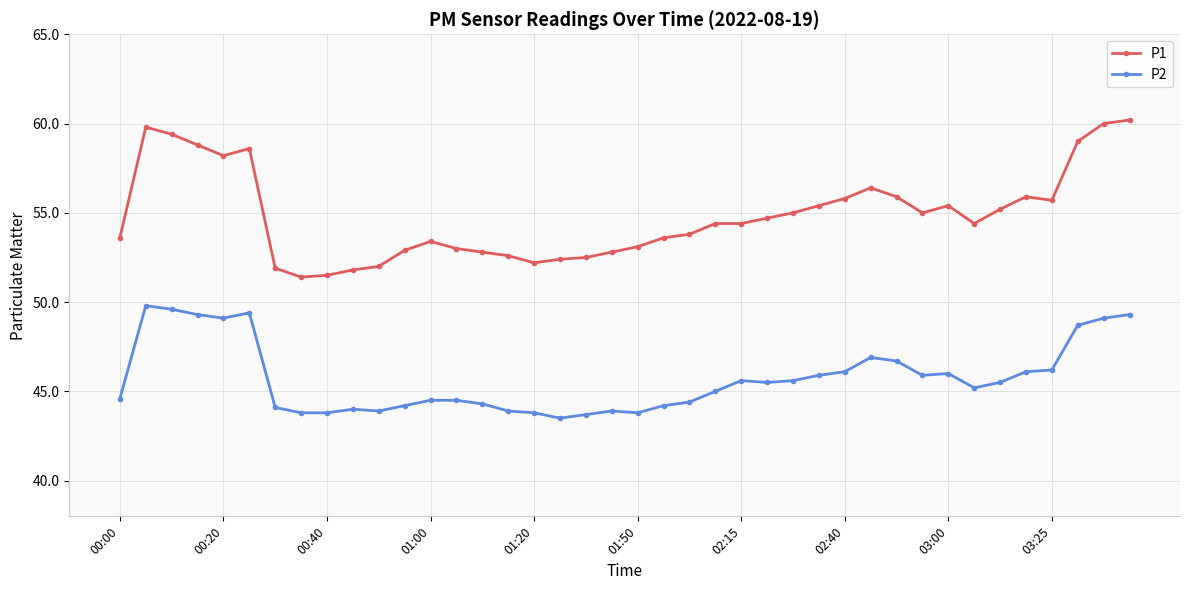

True or false: P2 and P1 intersect in this chart.

False